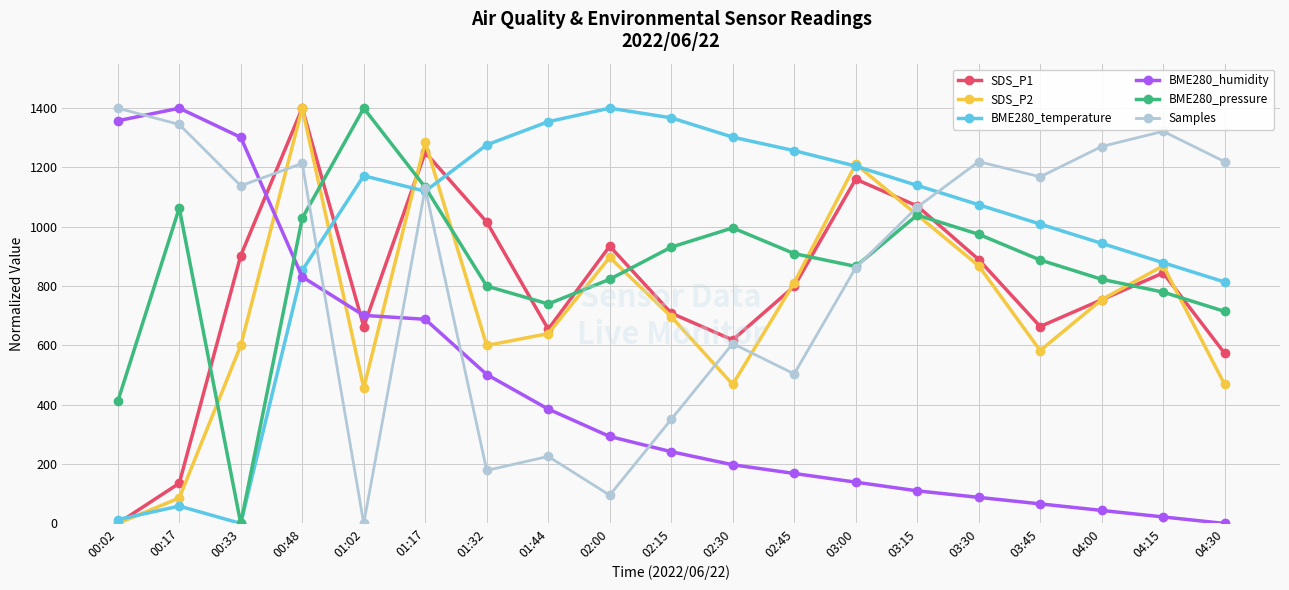

Where is the first local maximum for BME280_pressure?

00:17